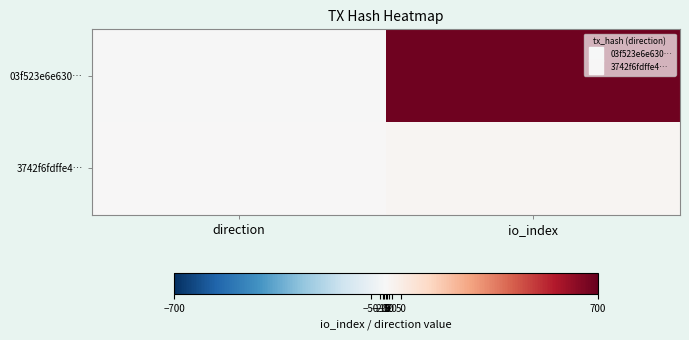

At how many categories does at least one series exceed 462?

1